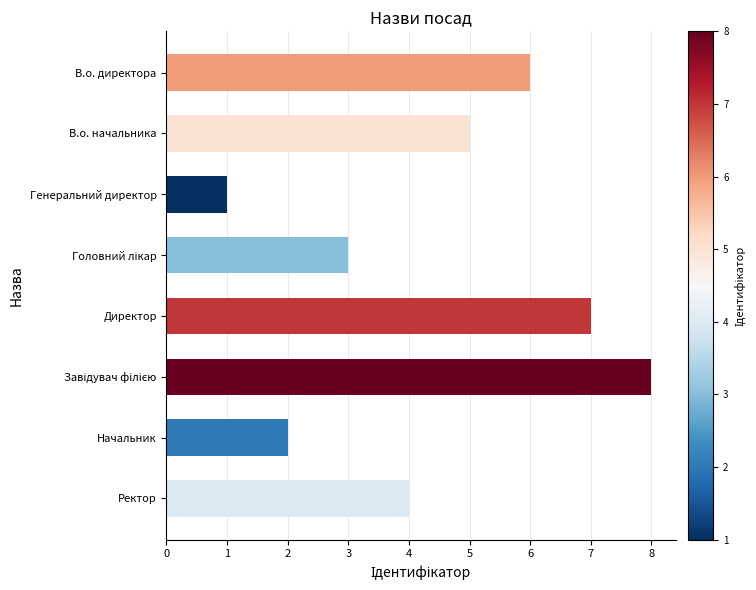

Reading top to bottom, transcribe all the data shown in this chart.

6	5	1	3	7	8	2	4